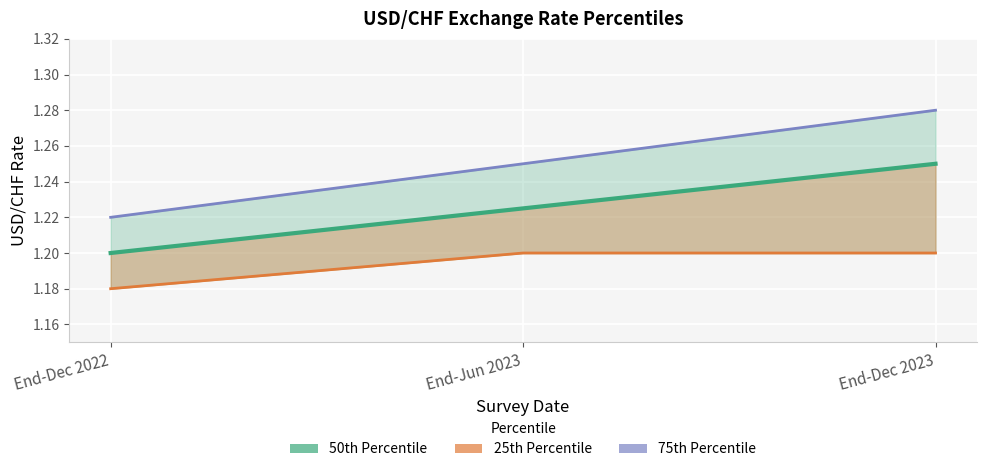

How many data points does each series have?

3